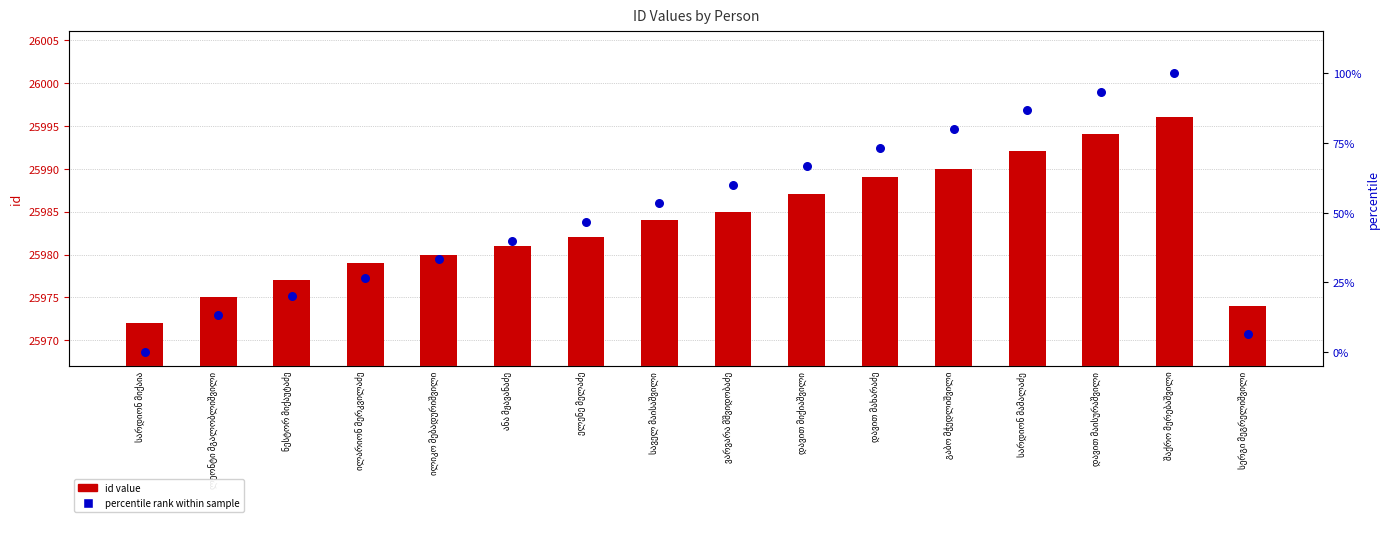

What are all the series names shown in the legend?

id value, percentile rank within sample